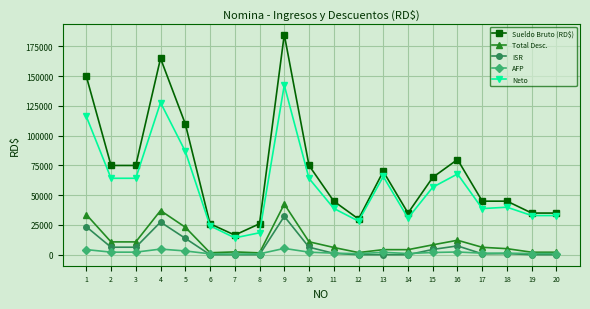

Is the value of Sueldo Bruto (RD$) at 5 greater than the value of Total Desc. at 8?

Yes